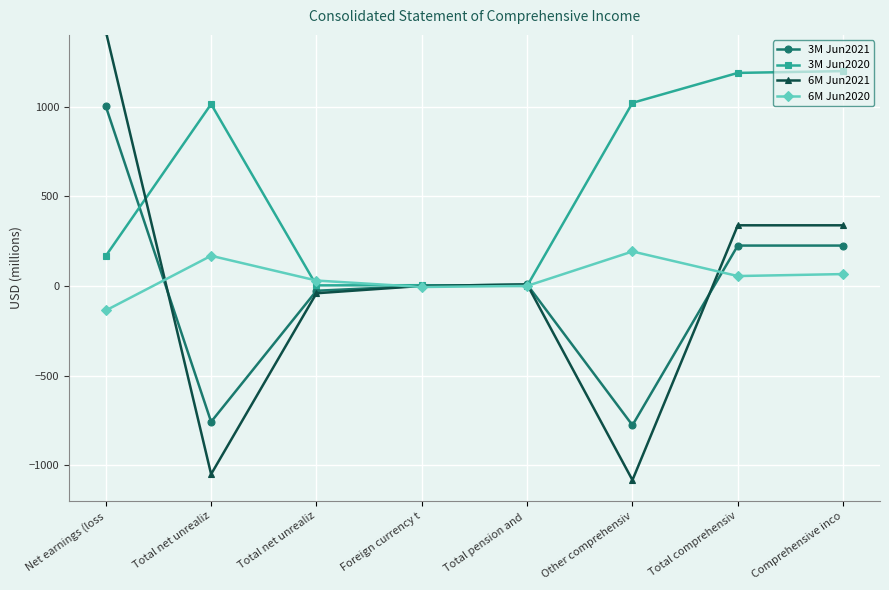

Between Total pension and  and Other comprehensiv, which series saw the biggest shift?

6M Jun2021